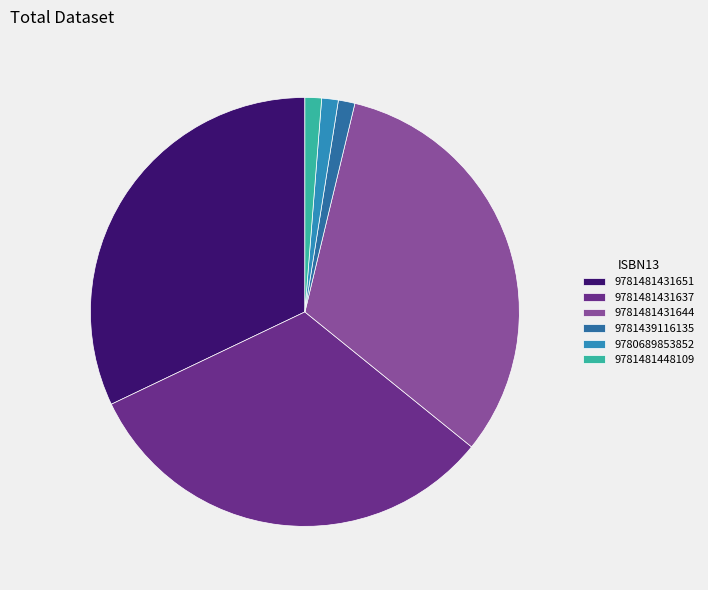

Which has a higher value, 9781481431651 or 9780689853852?

9781481431651